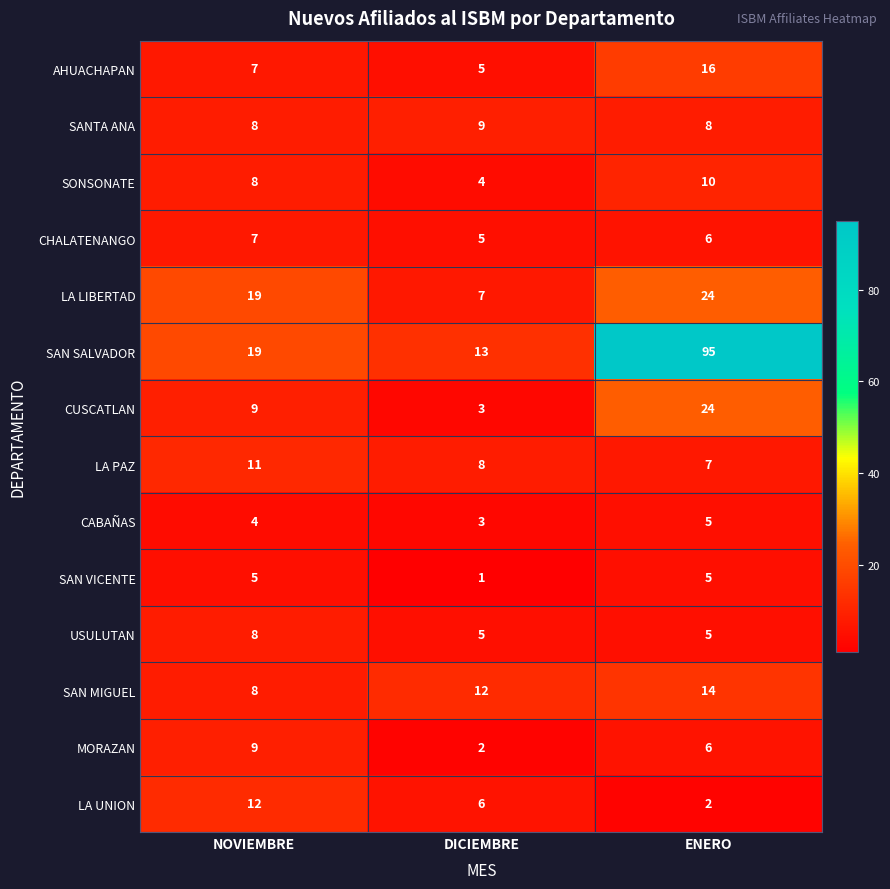

Count the SANTA ANA values in the range 8 to 9.

3